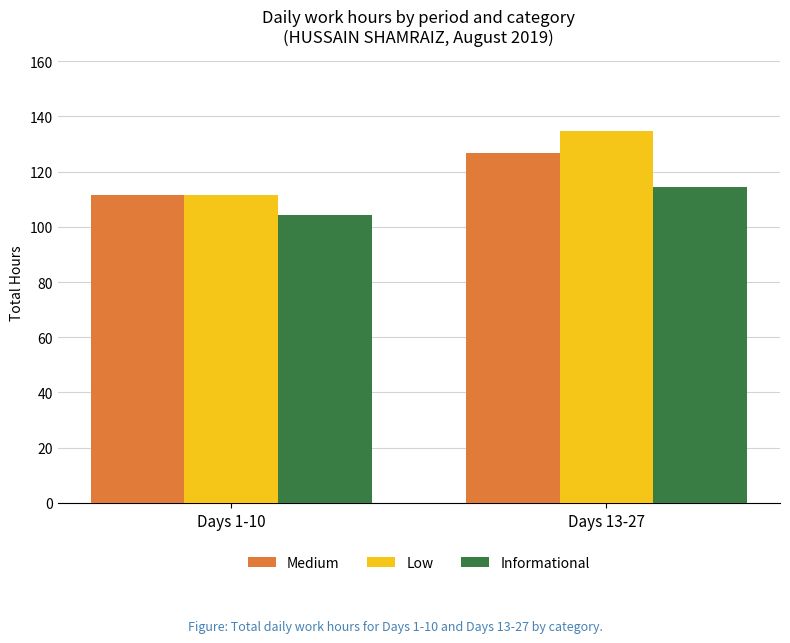

What is the value of the Low bar at the 2nd from the left?

134.7